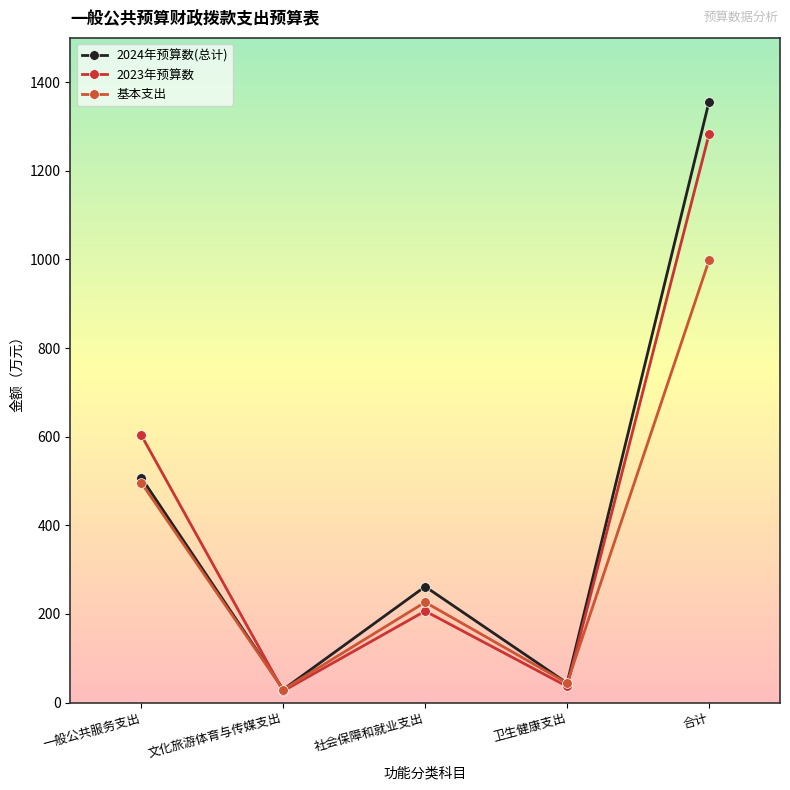

At how many categories does at least one series exceed 470?

2